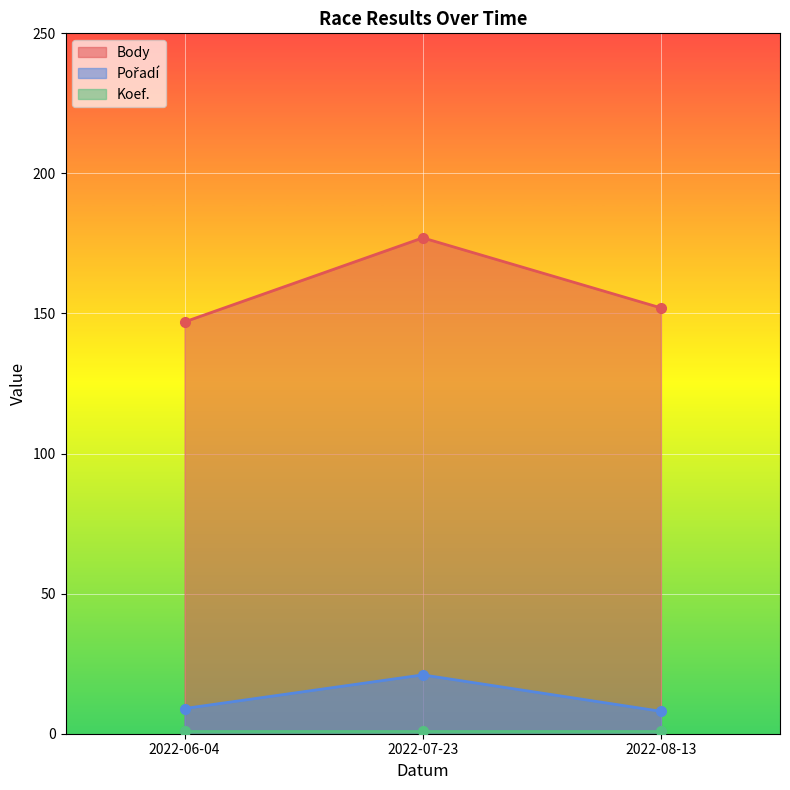

What position from the left is 2022-08-13?

3